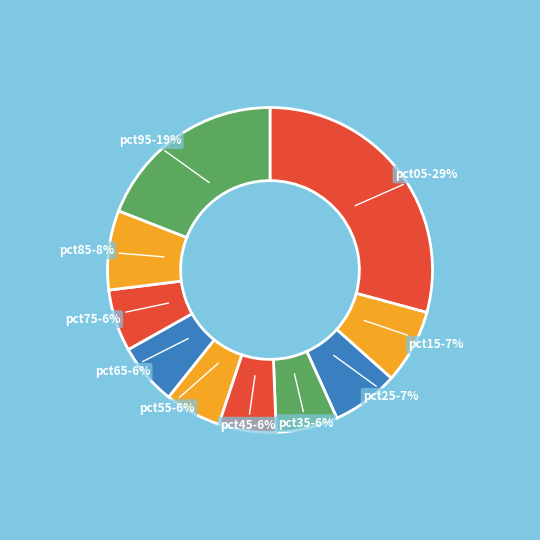

Which slice is the largest?

pct05